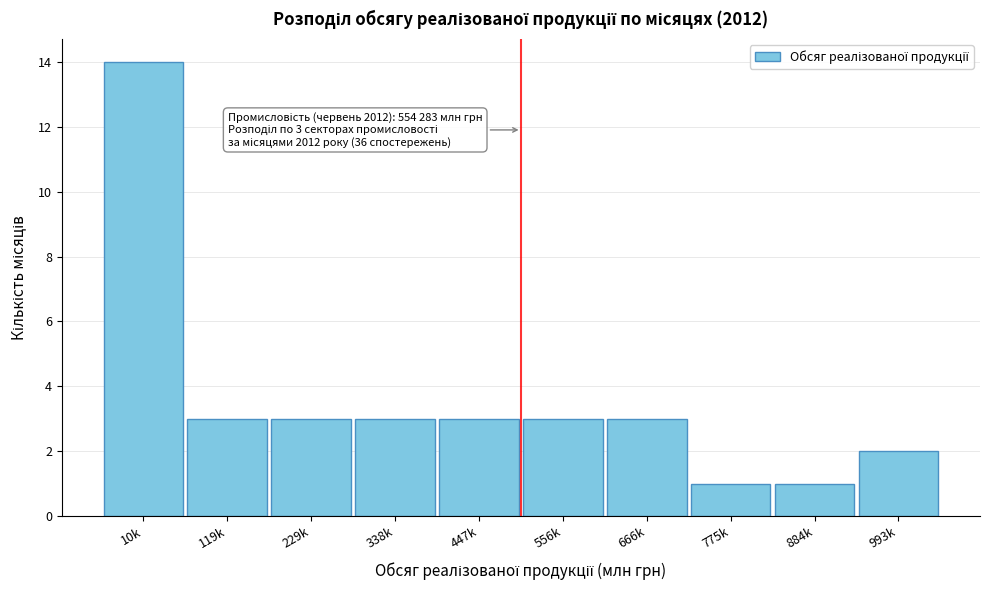

Reading right to left, transcribe all the data shown in this chart.

2	1	1	3	3	3	3	3	3	14